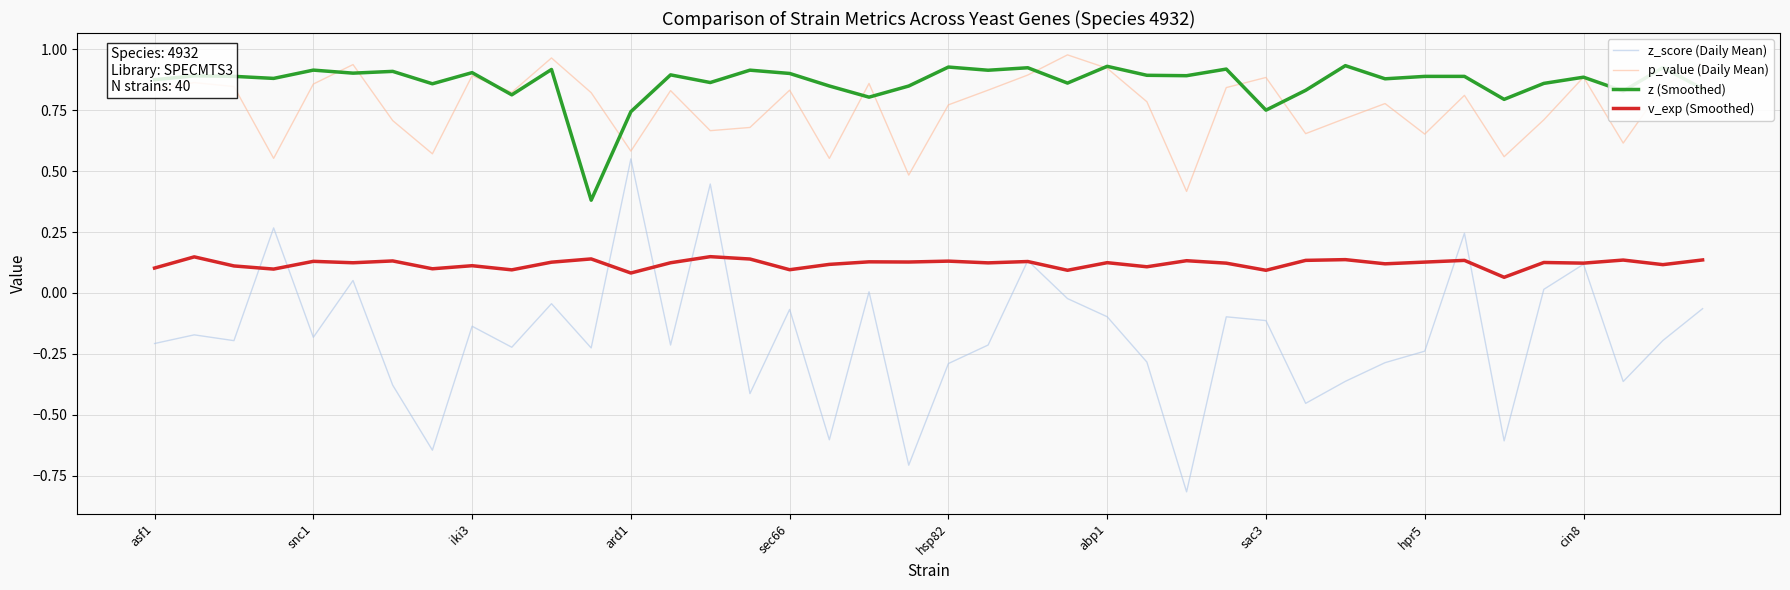

True or false: v_exp (Smoothed) and p_value (Daily Mean) cross at least once.

False